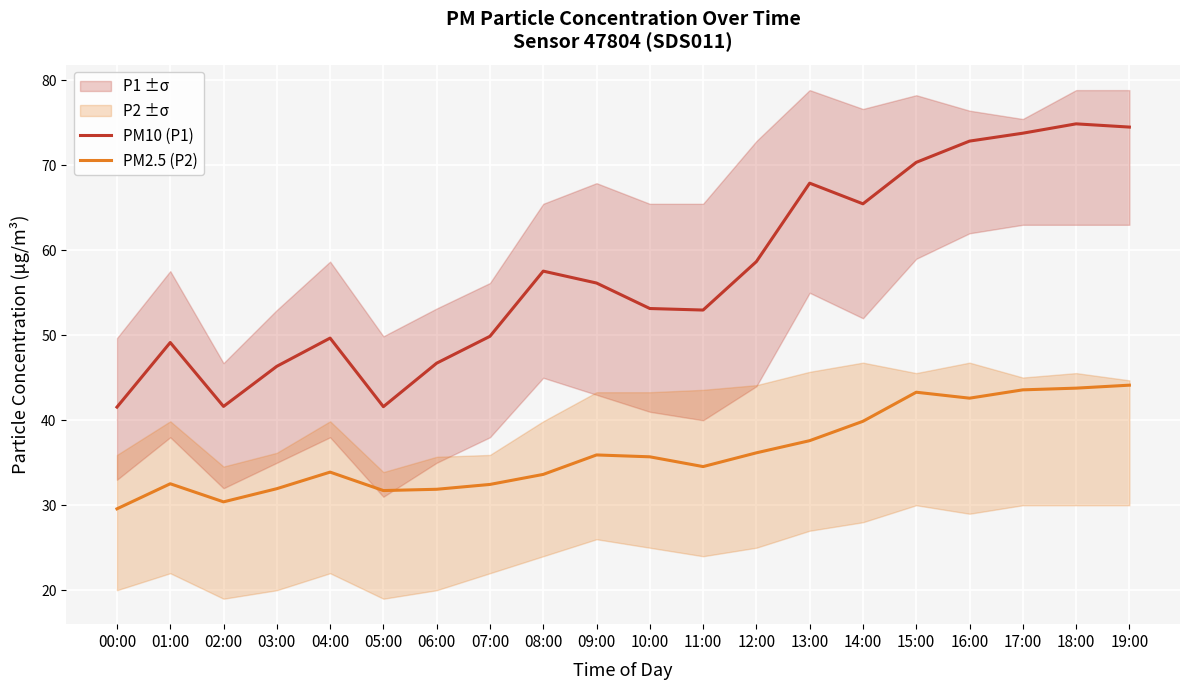

What is the spread (max minus min) of values at 12:00?

22.5